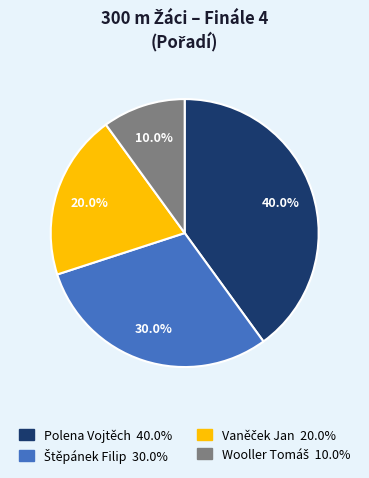

Which slice is the largest?

Polena Vojtěch